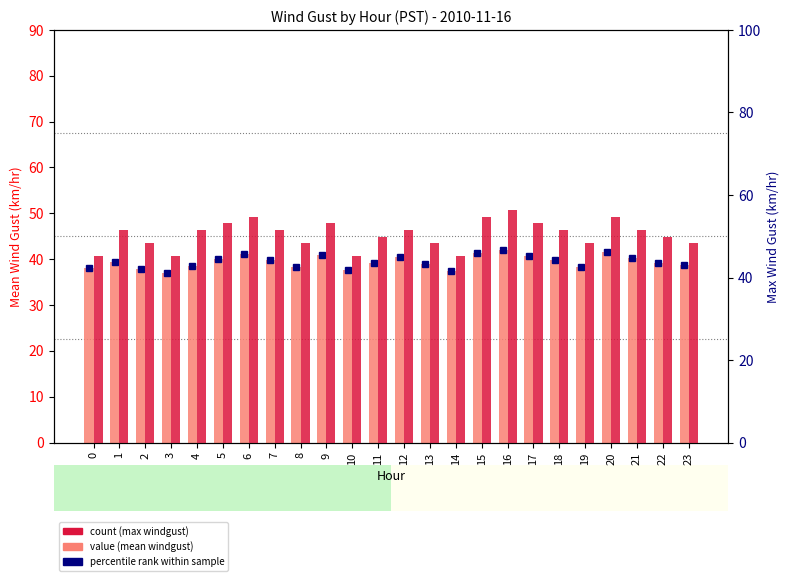

How many bars are there in each group?

2